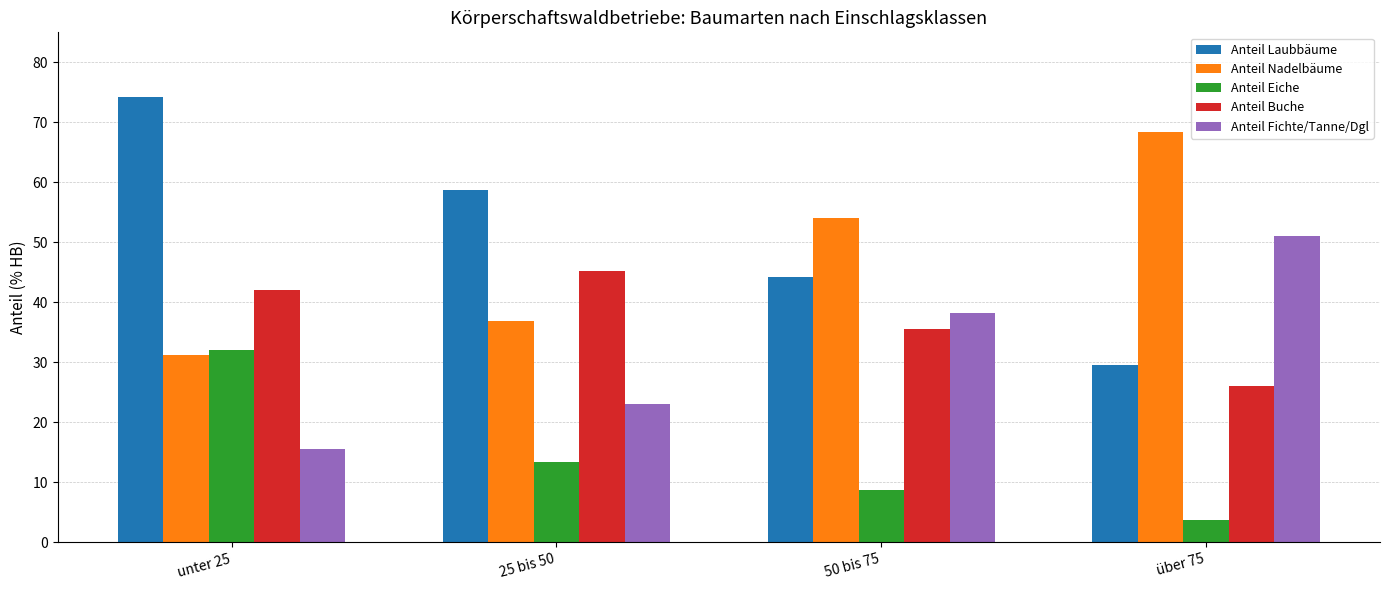

What is the lowest value of the Anteil Nadelbäume series?

31.2